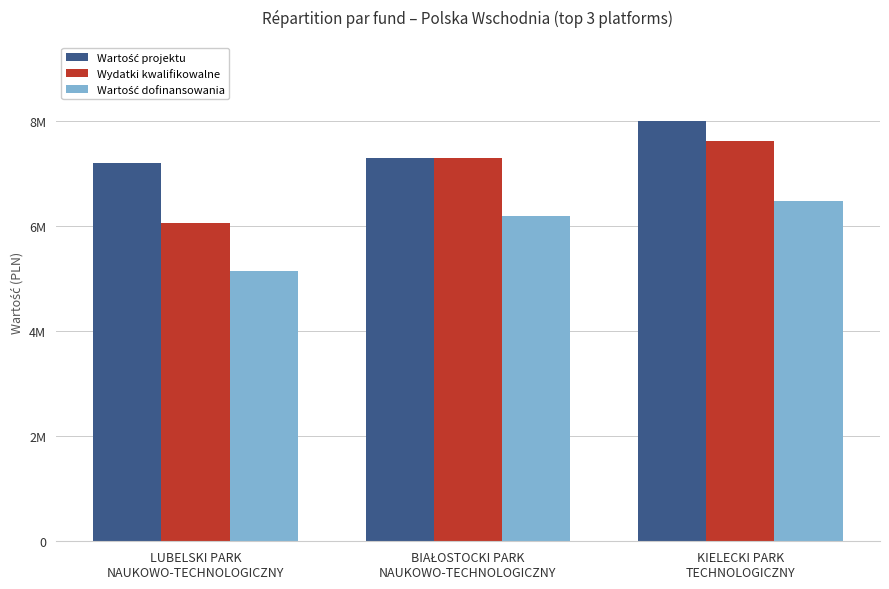

Does the chart contain any negative values?

No